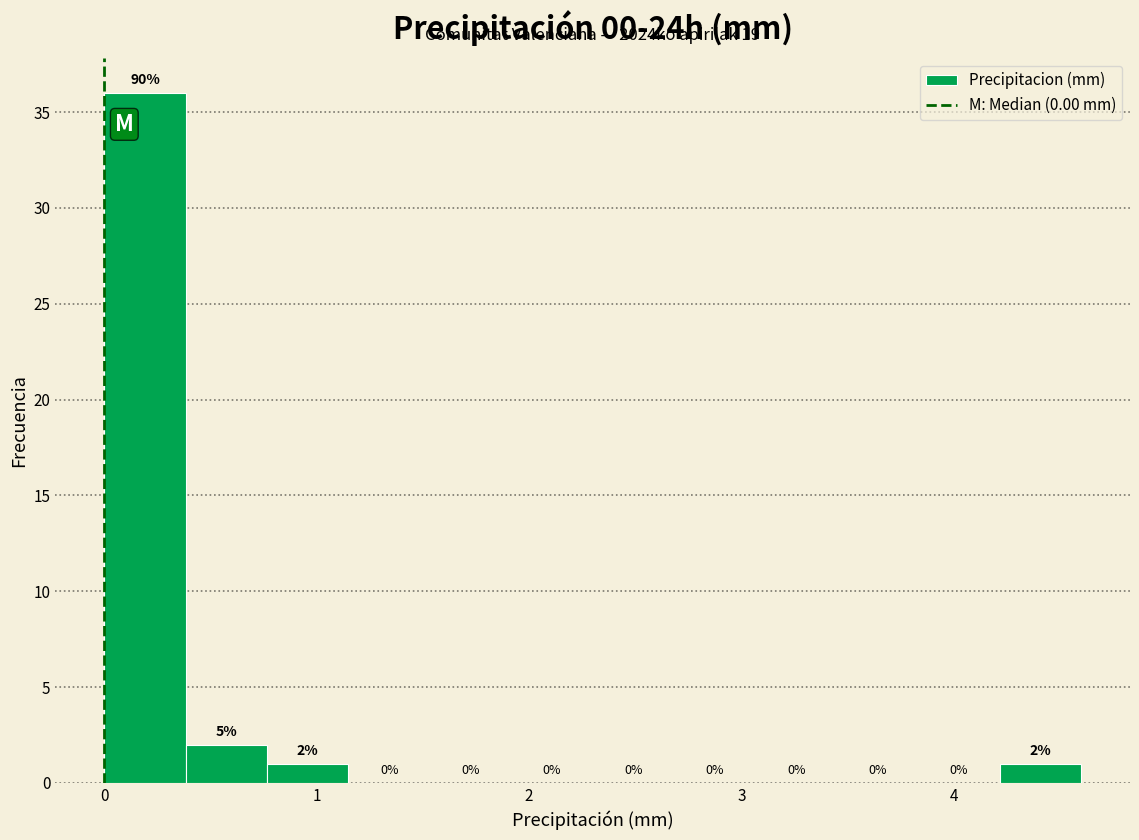

Around what value on the x-axis is the tallest bar? Give the approximate position of its centre, as read against the axis.

0.2